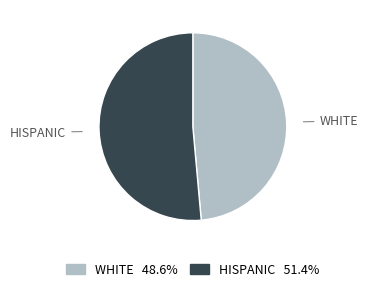

Approximately how many times larger is the value at WHITE 48.6% compared to HISPANIC 51.4%?

0.9